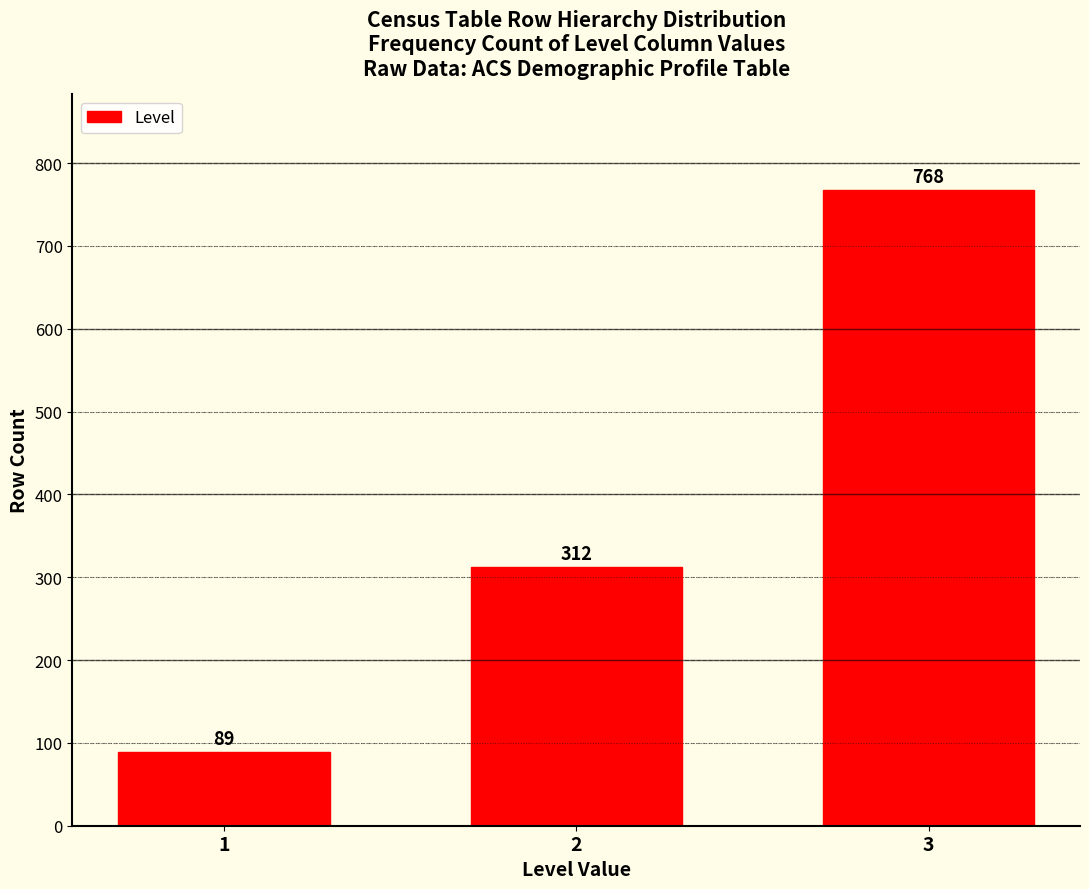

Reading left to right, transcribe all the data shown in this chart.

1=89	2=312	3=768